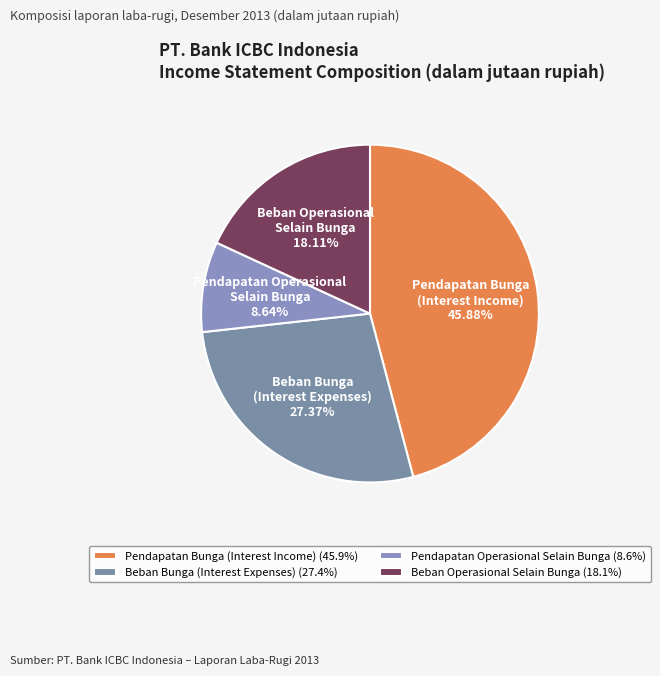

Which has a higher value, Beban Bunga (Interest Expenses) or Pendapatan Bunga (Interest Income)?

Pendapatan Bunga (Interest Income)